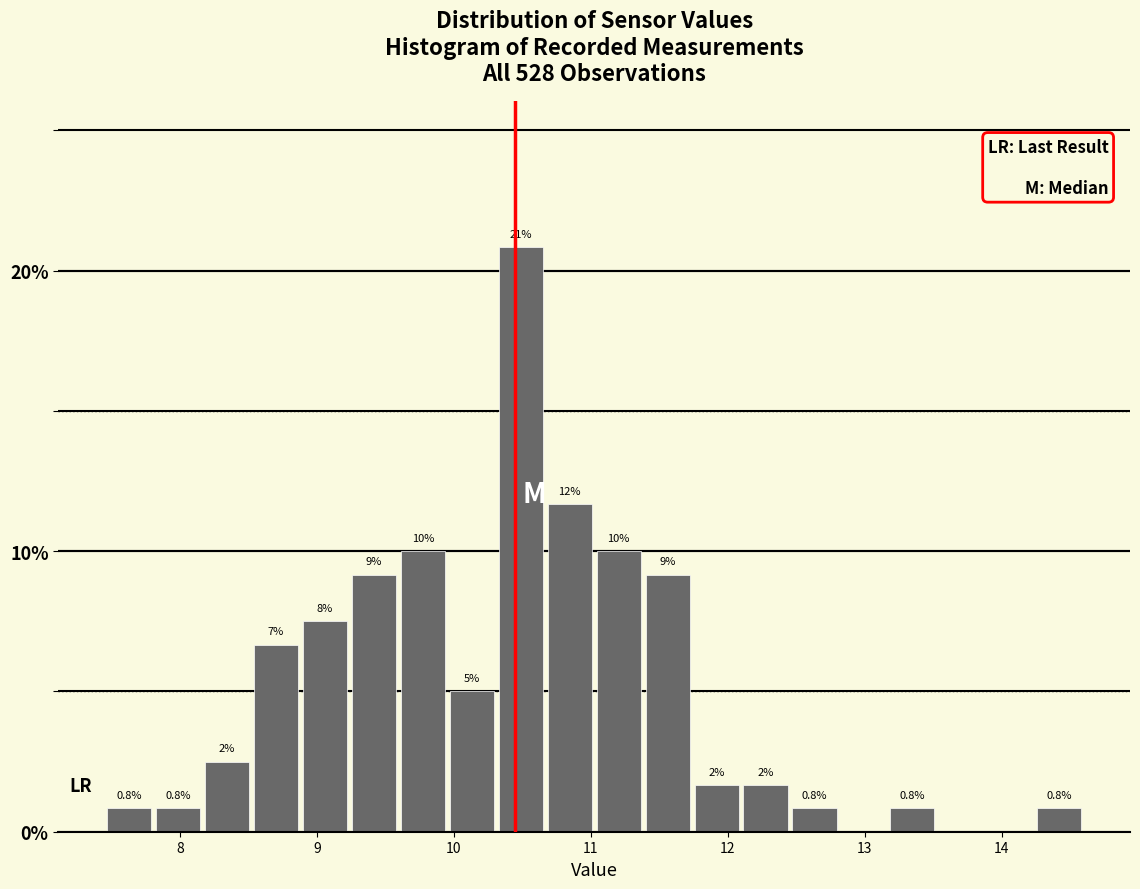

Around what value on the x-axis is the tallest bar? Give the approximate position of its centre, as read against the axis.

10.5